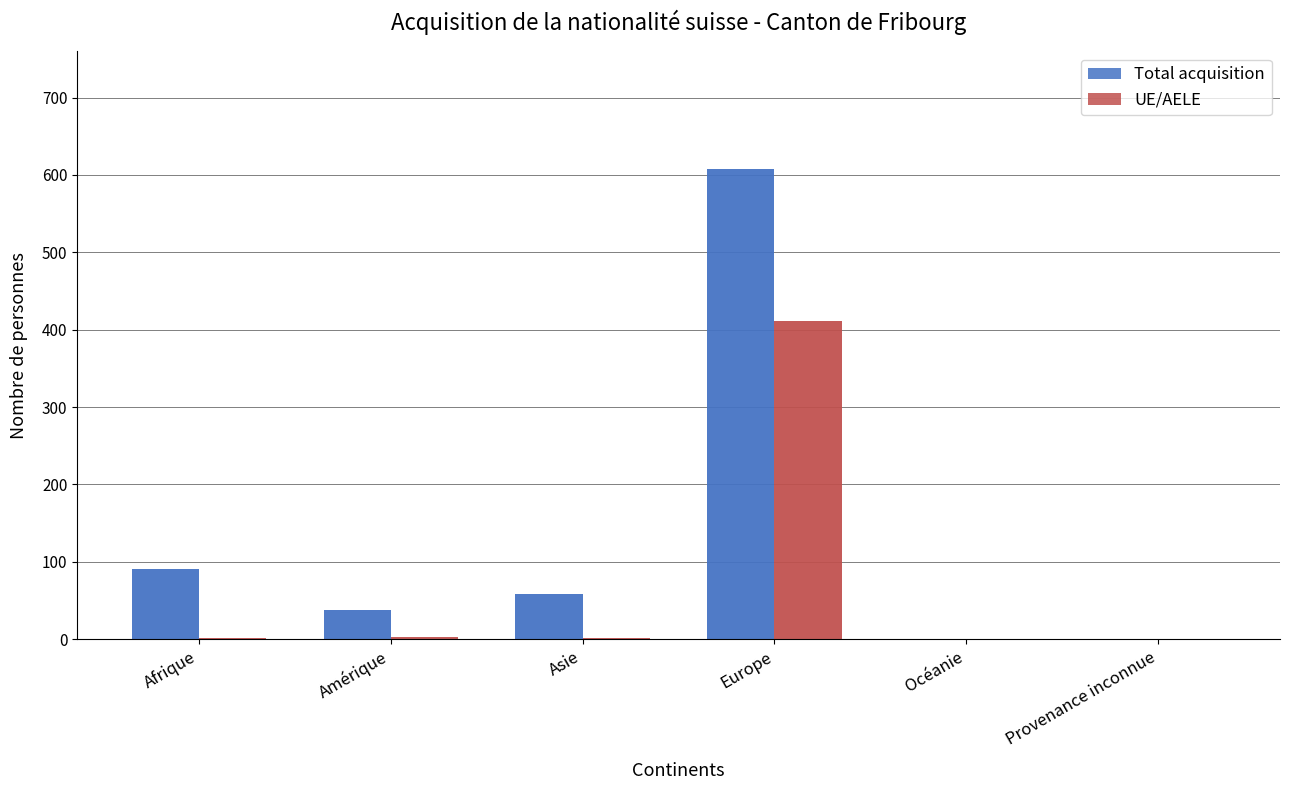

The value of Total acquisition at Europe is 608. True or false?

True